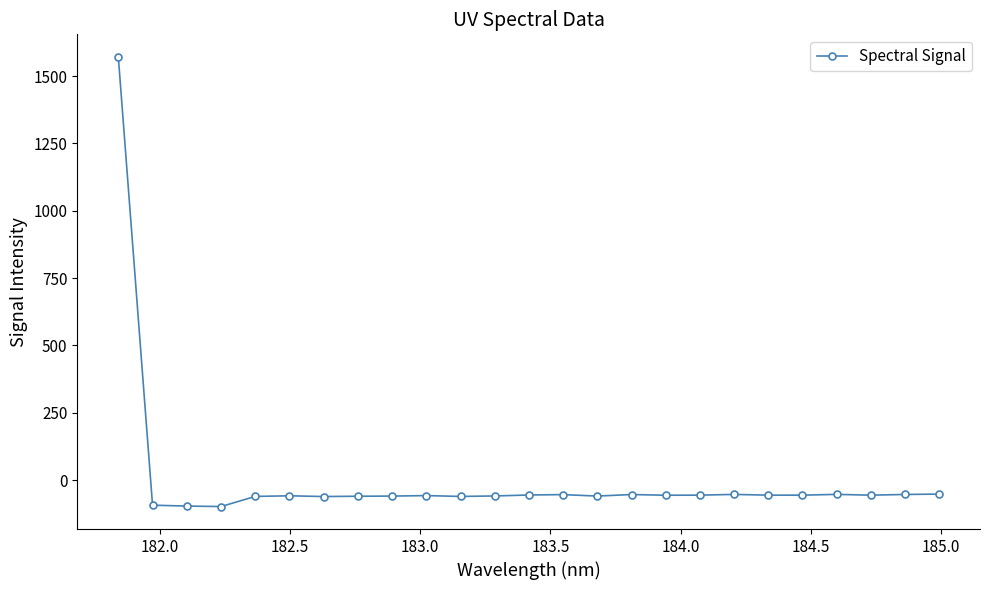

What is the maximum value shown in the chart?

1571.2